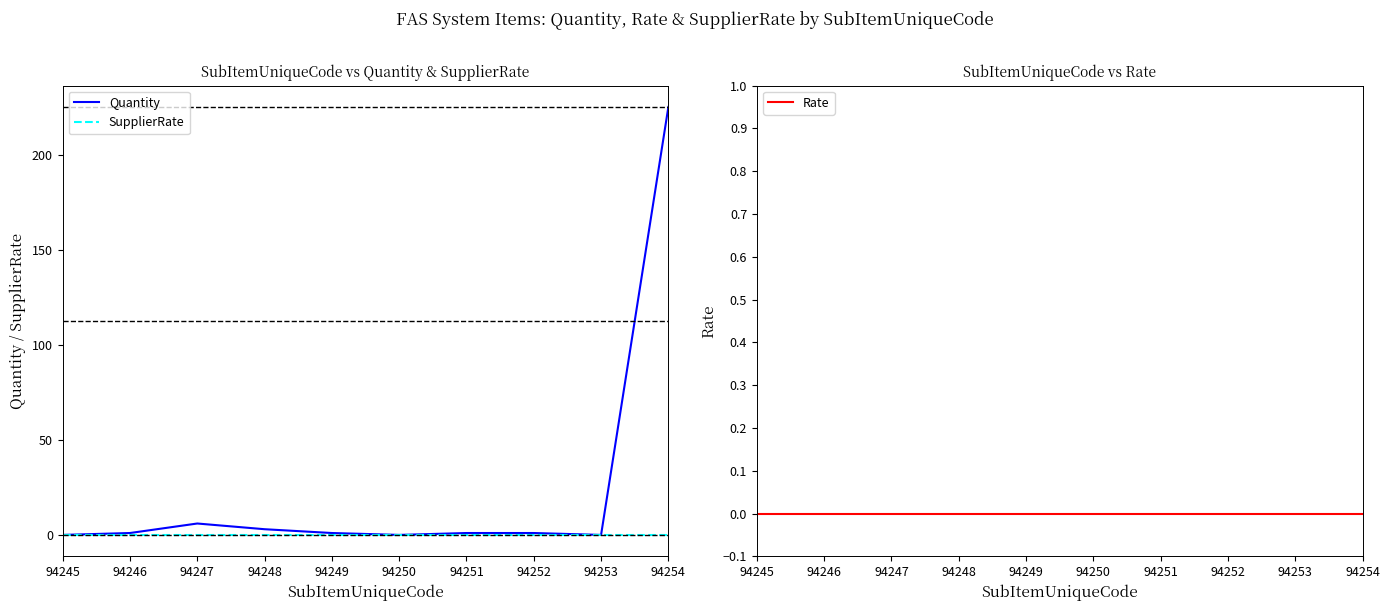

Does the chart display data point markers on the line(s)?

No